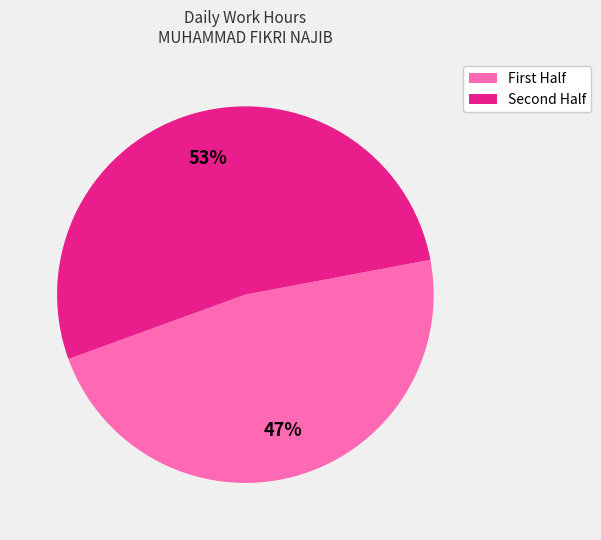

Is there a majority slice in this chart?

Yes